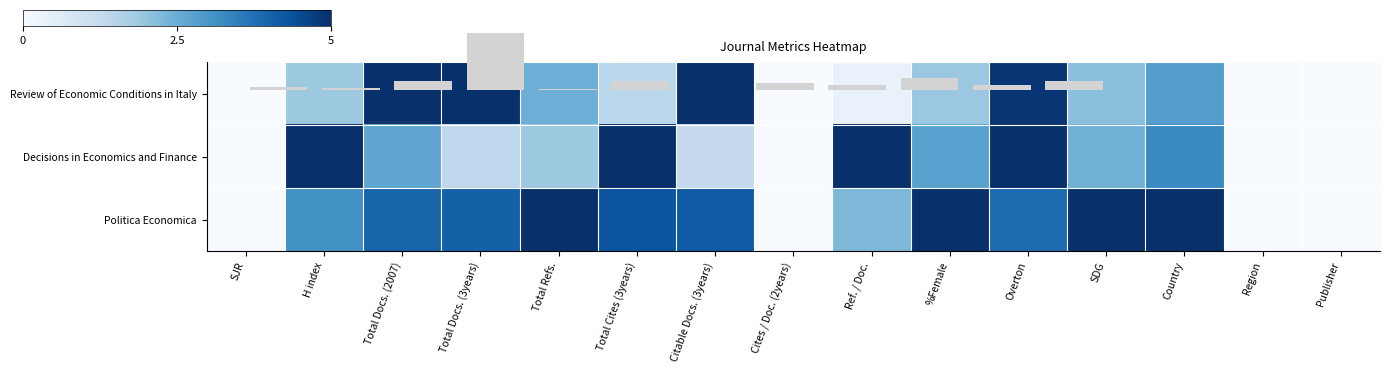

List the labels in order of Decisions in Economics and Finance value, largest first.

H index, Total Cites (3years), Ref. / Doc., Overton, Country, %Female, Total Docs. (2007), SDG, Total Refs., Total Docs. (3years), Citable Docs. (3years), SJR, Cites / Doc. (2years), Region, Publisher